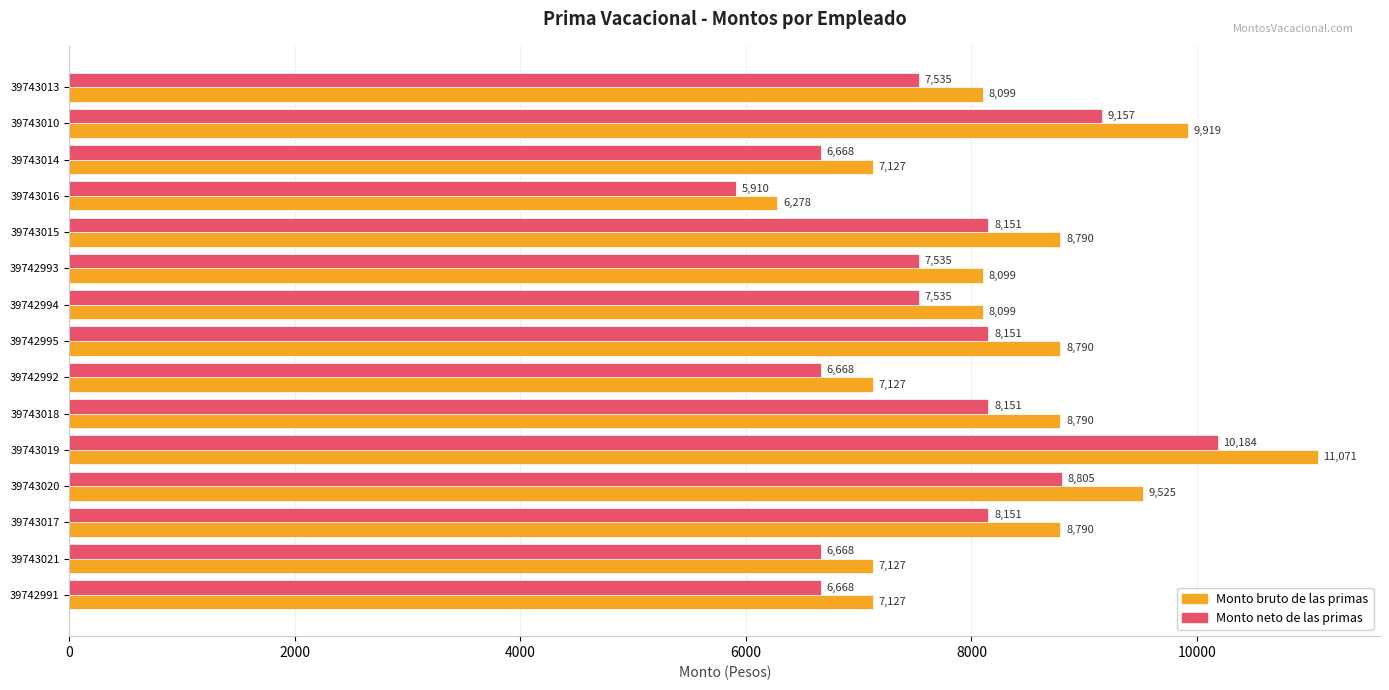

How many Monto neto de las primas values are between 6668 and 8151?

11